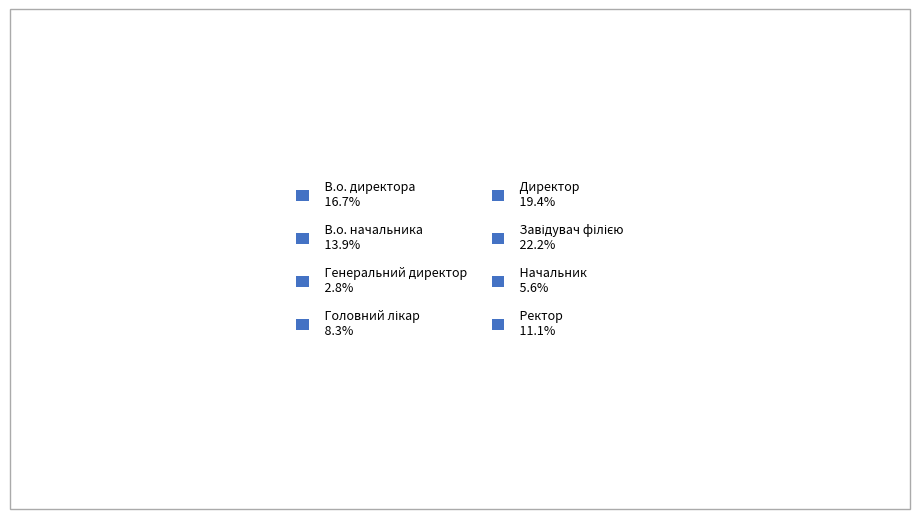

Does any single category account for the majority?

No